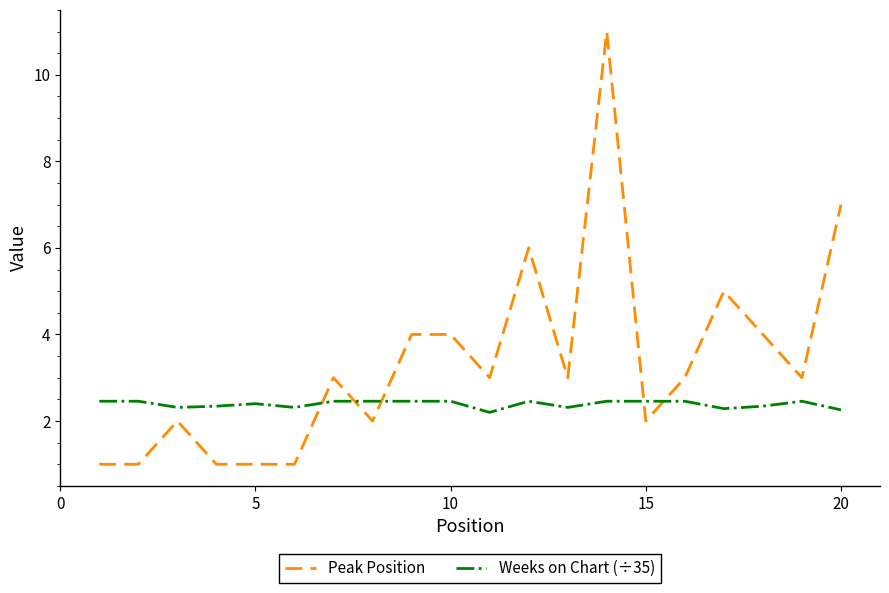

What is the smallest value displayed?

1.0